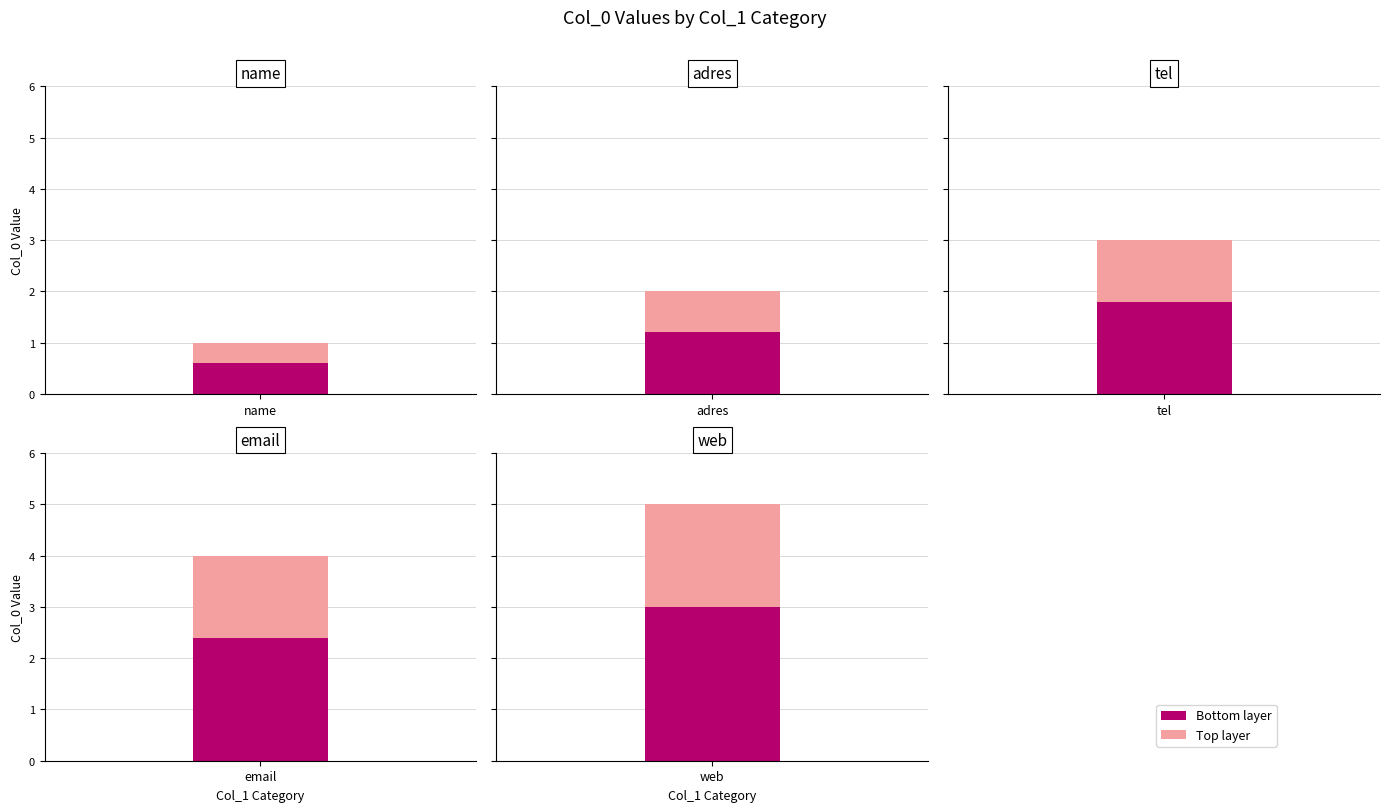

What is the label of the 5th bar from the left?

web